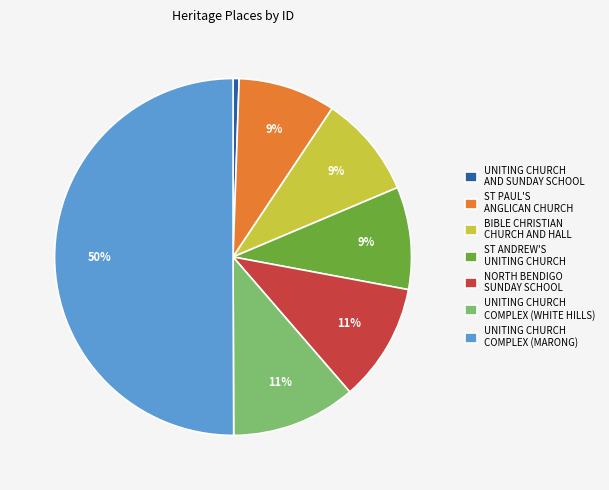

To the nearest percent, what percentage of the pie is ST PAUL'S ANGLICAN CHURCH?

9%